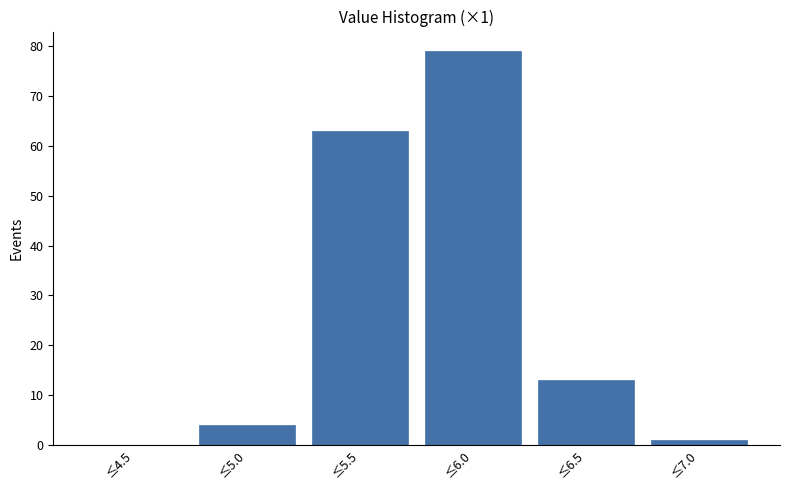

Reading left to right, list all the values displayed in this chart.

≤4.5=0	≤5.0=4	≤5.5=63	≤6.0=79	≤6.5=13	≤7.0=1